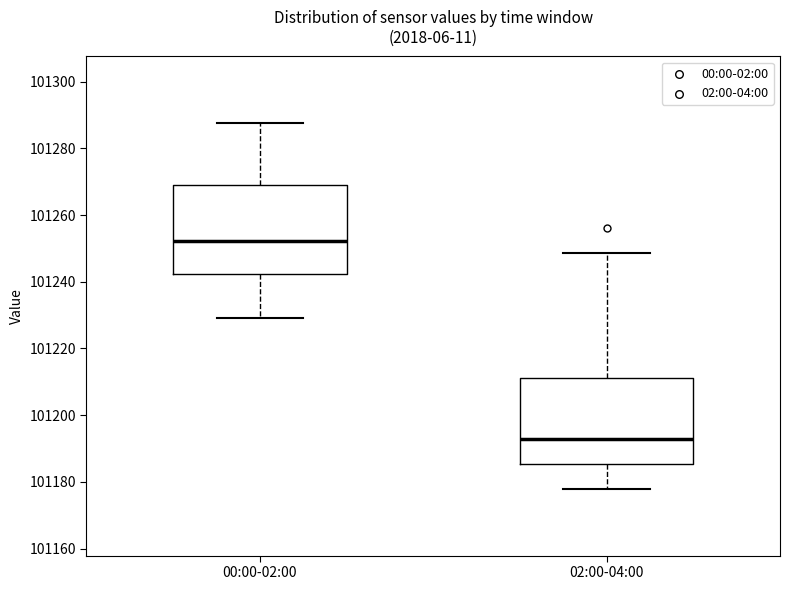

Reading left to right, transcribe this box plot: for each box, give where its median line is, the range the box spans, and where its two whiskers end, as read against the y-axis. The values are not printed on the chart, so give them approximately, as read against the axis.

00:00-02:00: median 101252, box 101242 to 101268, whiskers 101230 to 101288
02:00-04:00: median 101192, box 101186 to 101212, whiskers 101178 to 101248